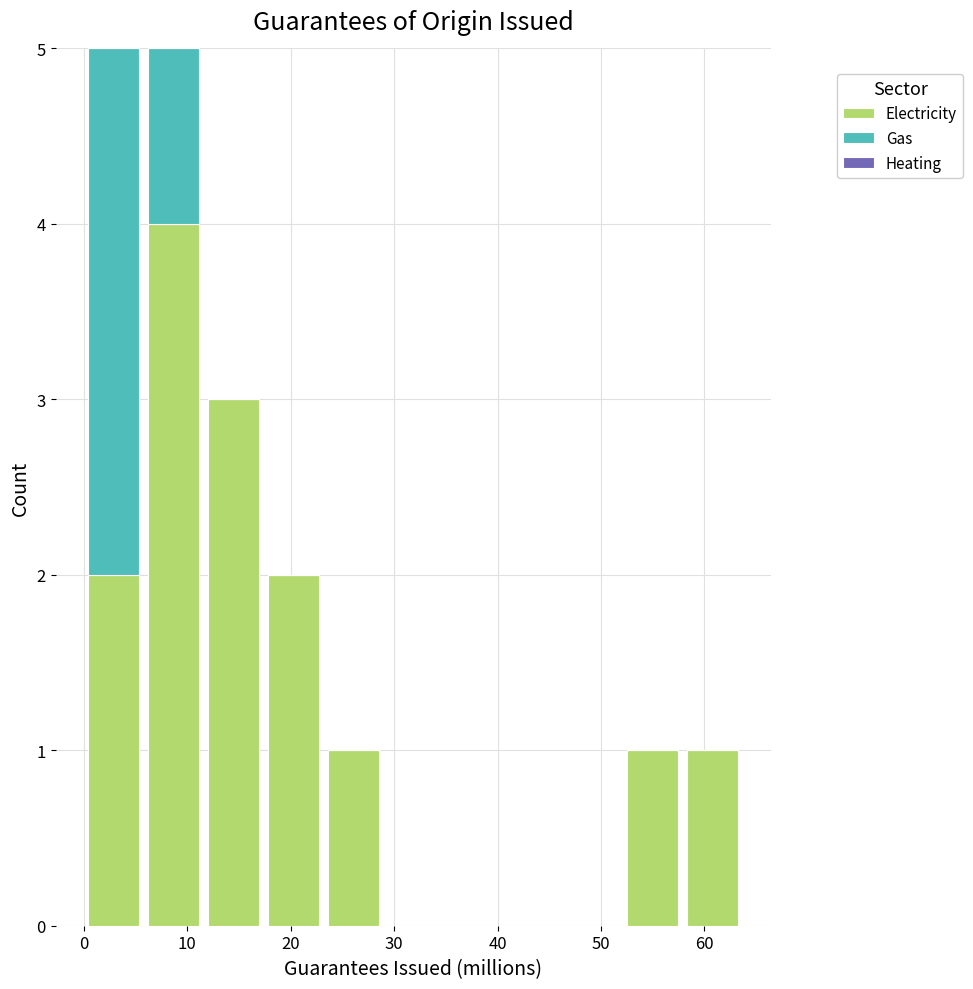

Reading left to right, list every stacked bar in this chart as the range it spans on the x-axis followed by its total height. Neither the bar edges nor the heights are printed on the chart, so give them approximately, as read against the axes.

0 to 6: 5
6 to 12: 5
12 to 17: 3
17 to 23: 2
23 to 29: 1
29 to 35: 0
35 to 41: 0
41 to 46: 0
46 to 52: 0
52 to 58: 1
58 to 64: 1